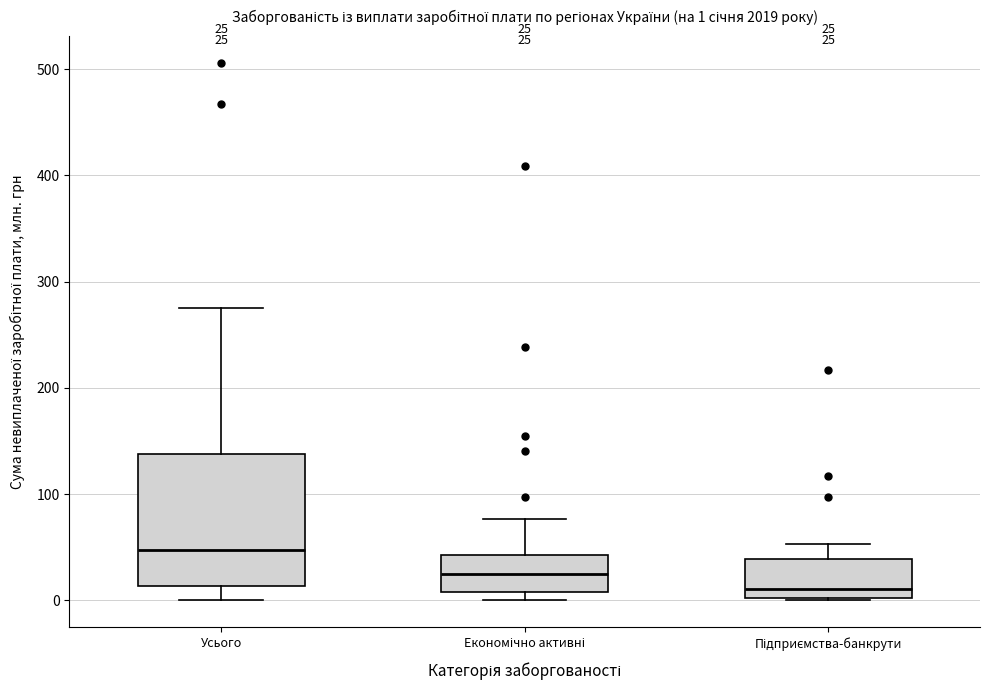

Which box has the lowest median line?

Підприємства-банкрути